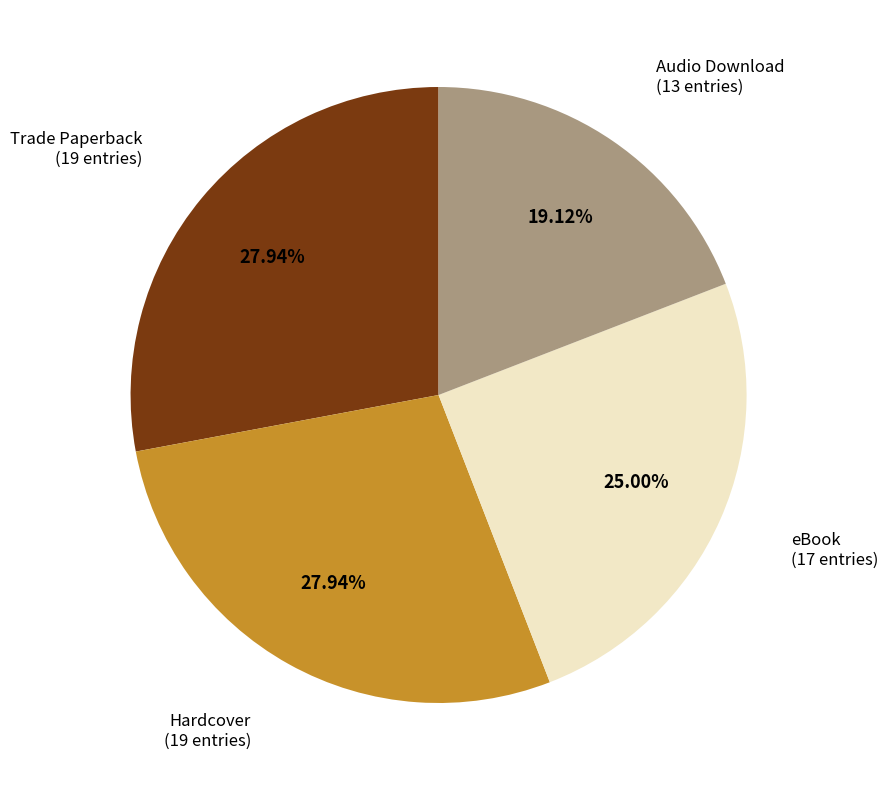

Is there a majority slice in this chart?

No